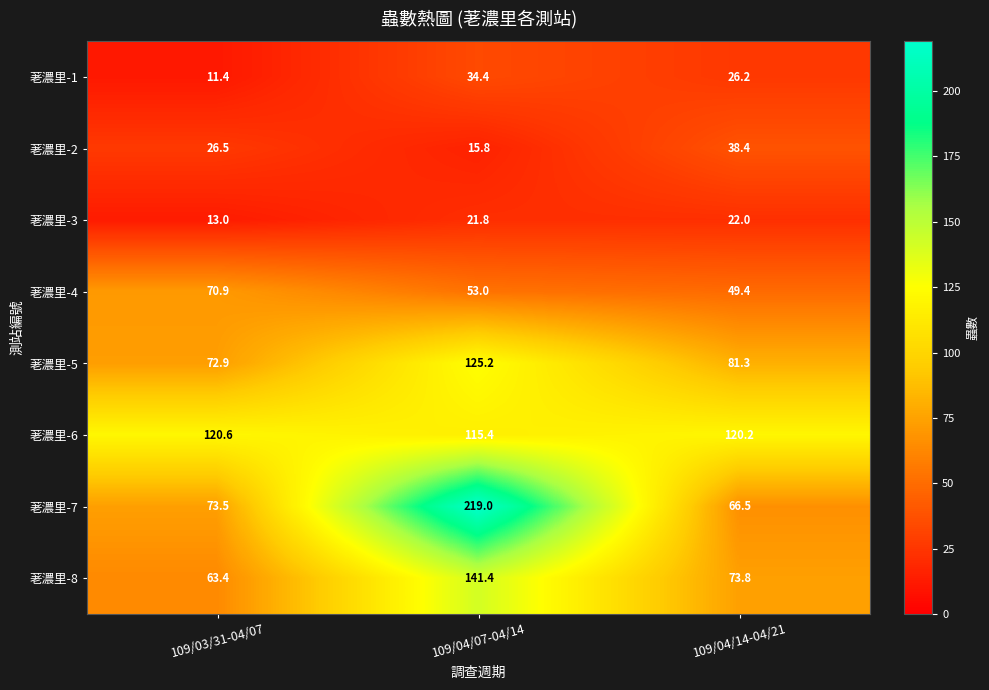

Reading left to right, extract all data points from this chart.

荖濃里-1: 11.4	34.4	26.2
荖濃里-2: 26.5	15.8	38.4
荖濃里-3: 13.0	21.8	22.0
荖濃里-4: 70.9	53.0	49.4
荖濃里-5: 72.9	125.2	81.3
荖濃里-6: 120.6	115.4	120.2
荖濃里-7: 73.5	219.0	66.5
荖濃里-8: 63.4	141.4	73.8